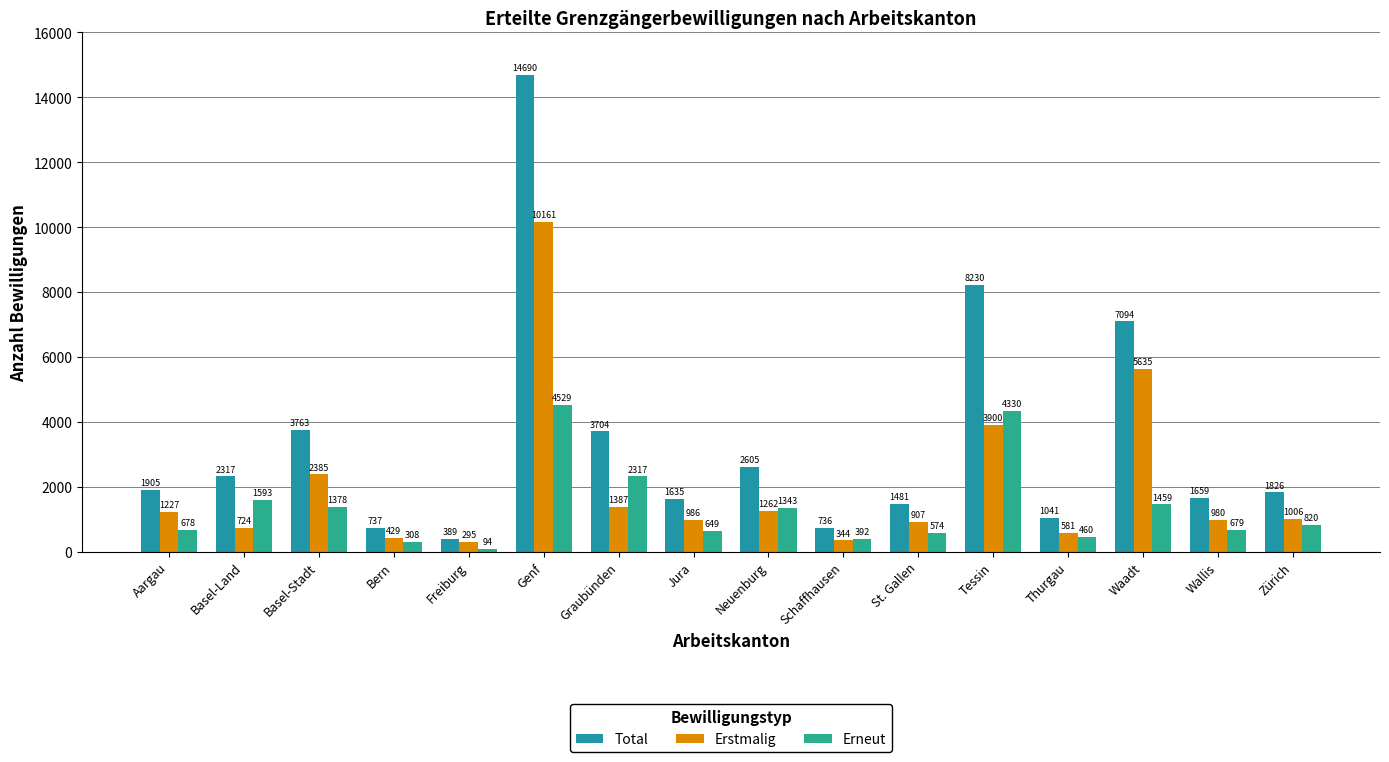

What is the difference between the highest and lowest values at Thurgau?

581